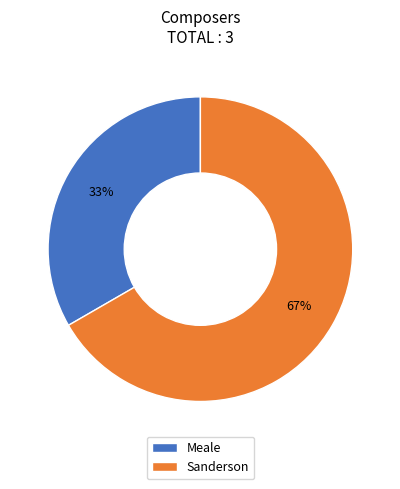

Does Meale account for over 50% of the chart?

No